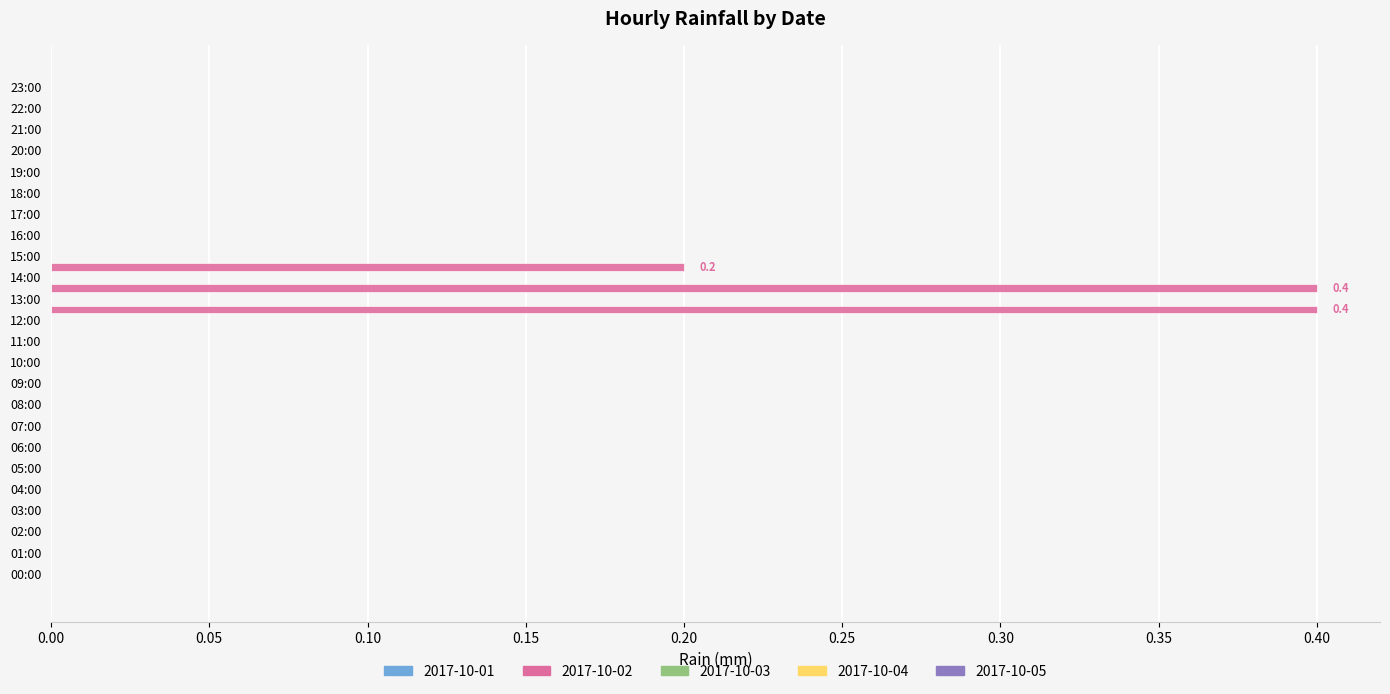

What is the maximum value shown in the chart?

0.4